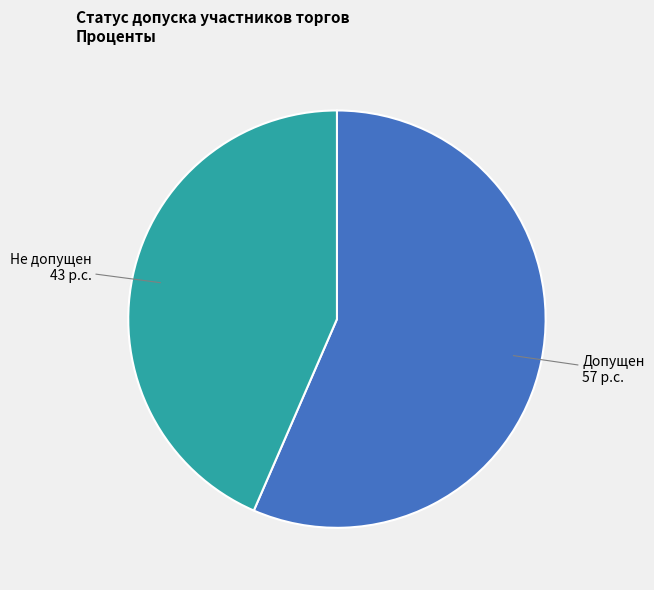

Count the number of slices in the pie.

2